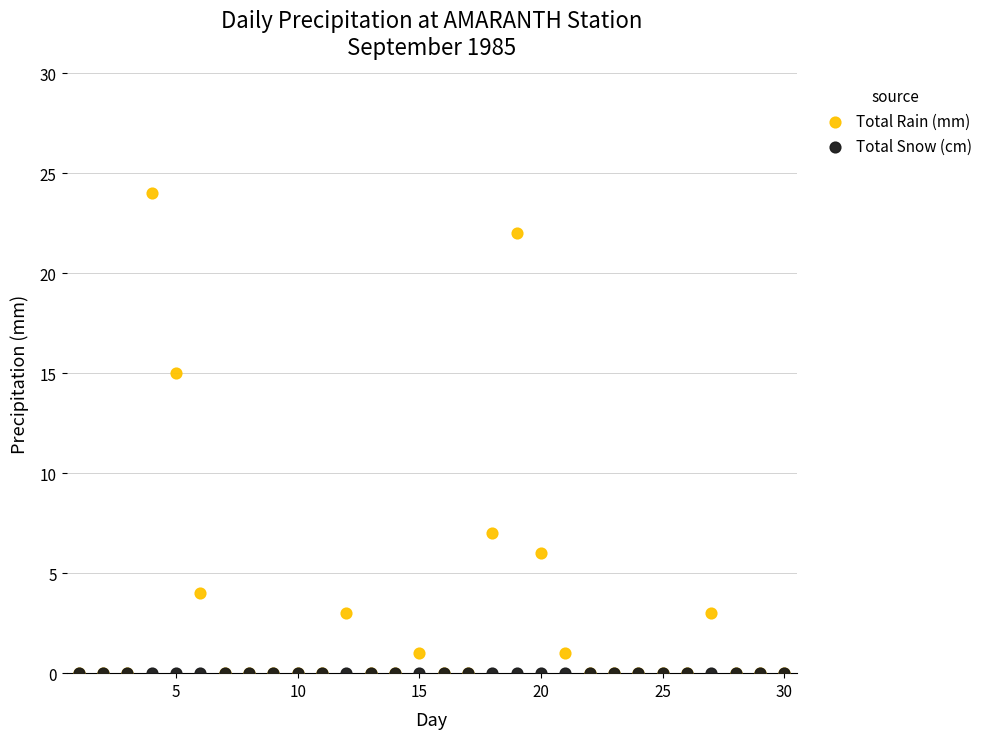

Across all series, what Y value is closest to 12?

15